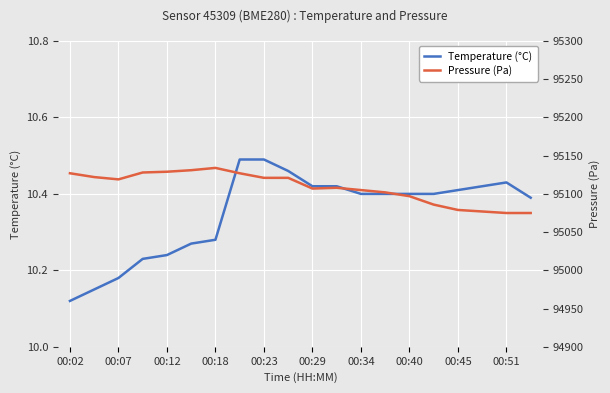

What is the value of the Pressure (Pa) point at the 8th from the left?

95127.0